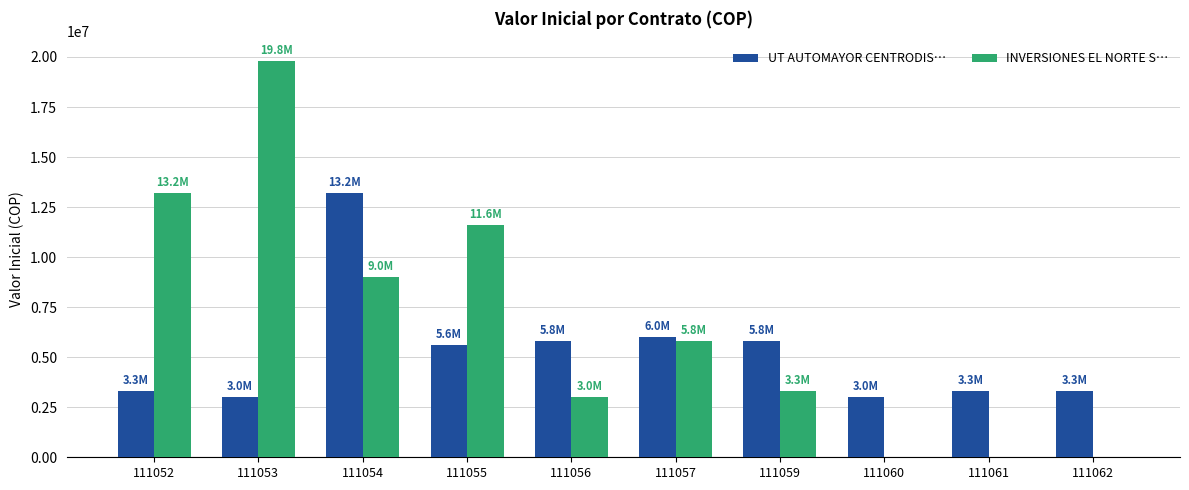

What is the greatest value displayed?

19800006